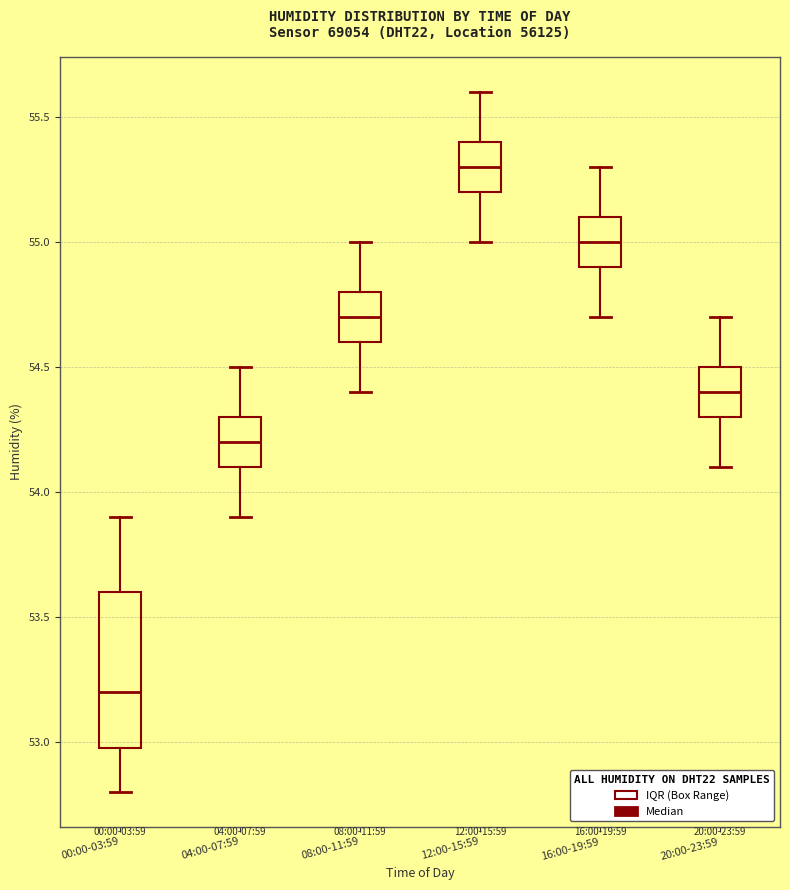

Where is the lower edge of the box for 20:00-23:59 on the y-axis? The values are not printed on the chart, so give them approximately, as read against the axis.

54.3